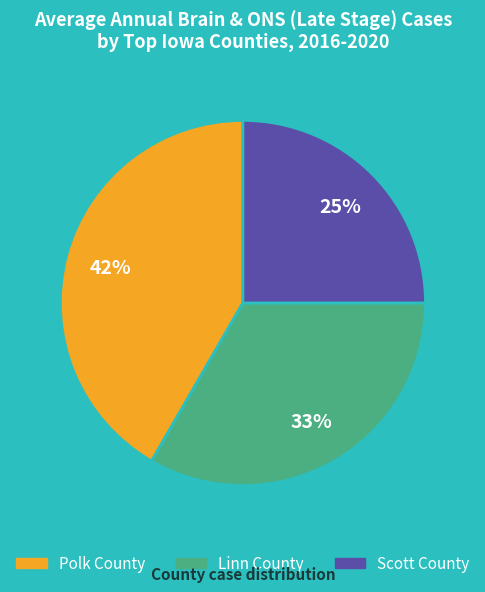

What is the smallest slice in the pie chart?

Scott County